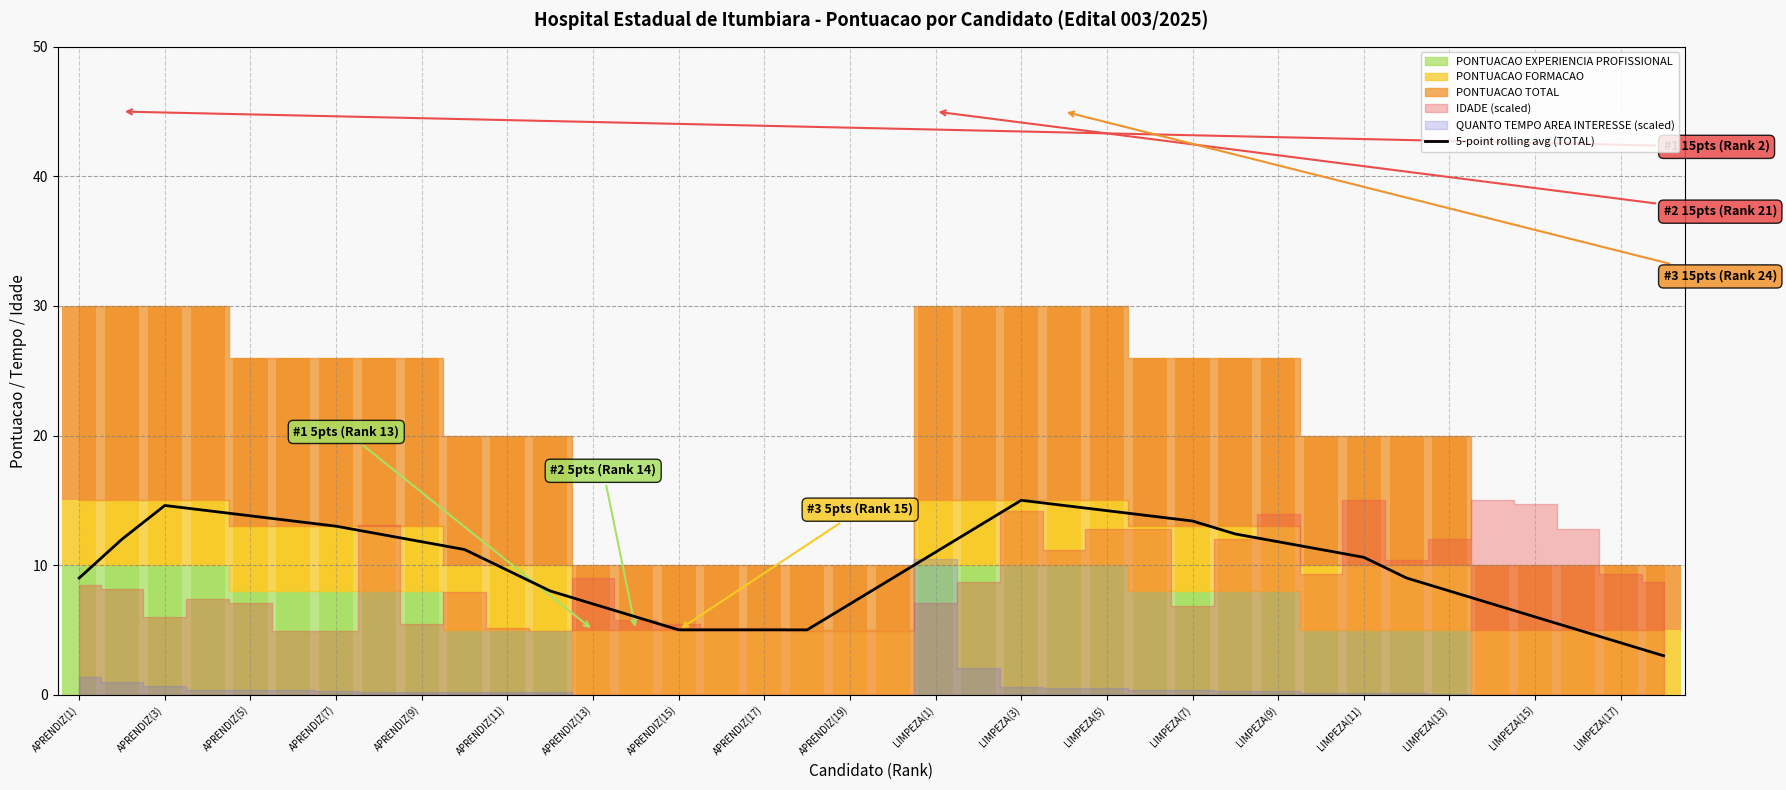

What is the difference between the maximum and minimum values?

12.0